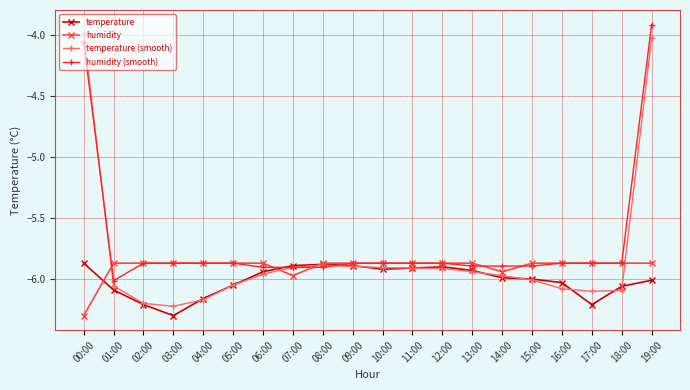

What position from the right is 10:00?

10